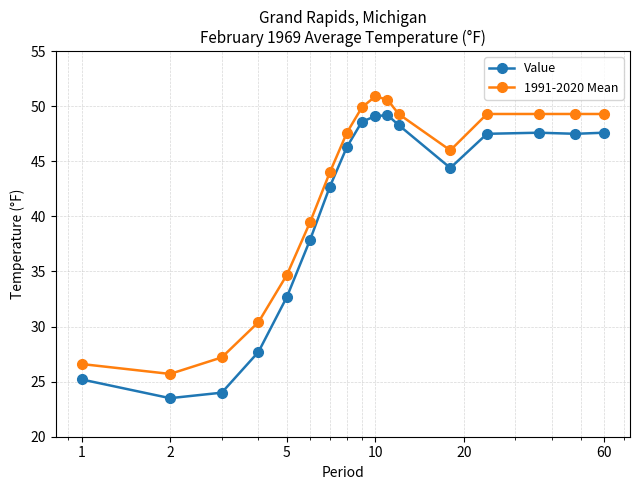

True or false: 1991-2020 Mean has more than 0 interior local peaks.

True